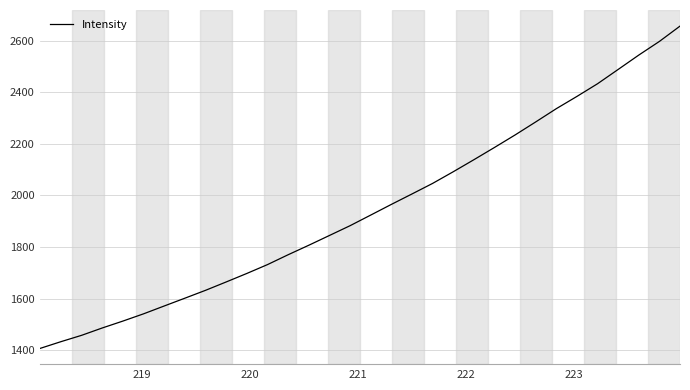

What is the maximum value shown in the chart?

2656.9